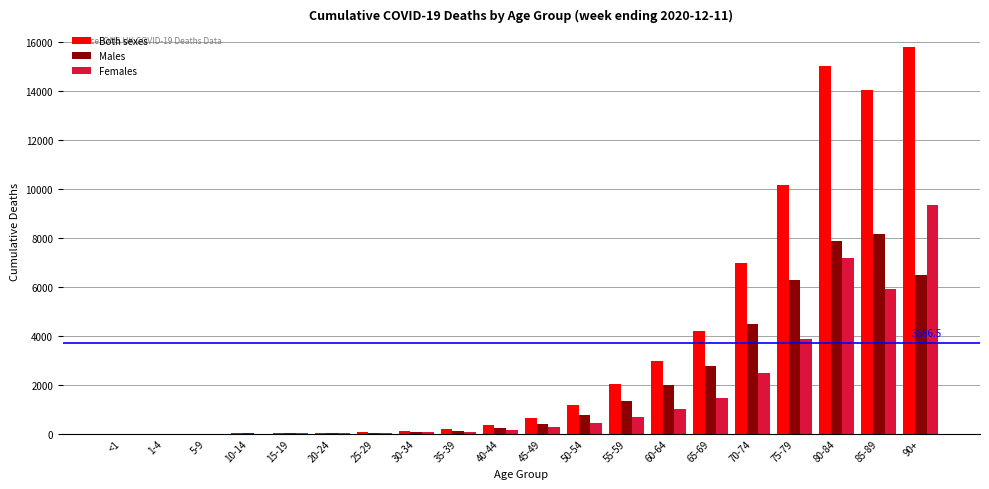

Which series changed the most between 70-74 and 75-79?

Both sexes